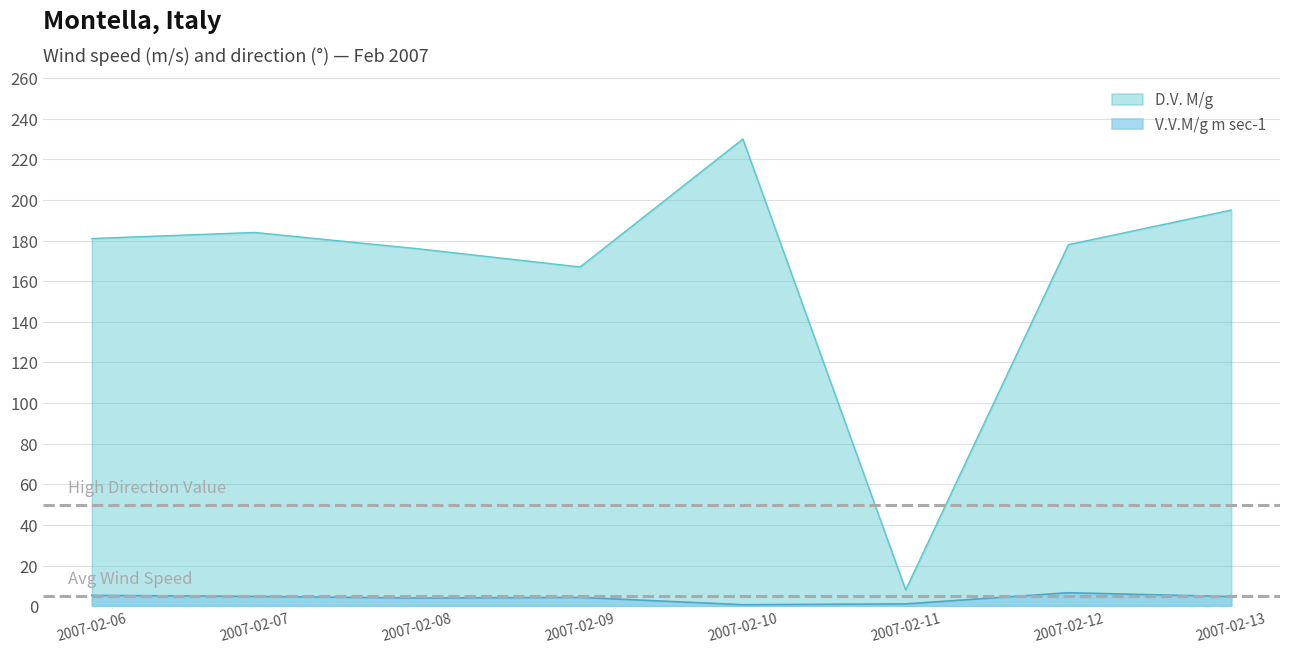

Reading right to left, what are all the values shown in this chart?

V.V.M/g m sec-1: 4.7	6.6	1.1	0.7	4.3	4.0	4.8	5.3
D.V. M/g: 195.0	178.0	8.0	230.0	167.0	176.0	184.0	181.0